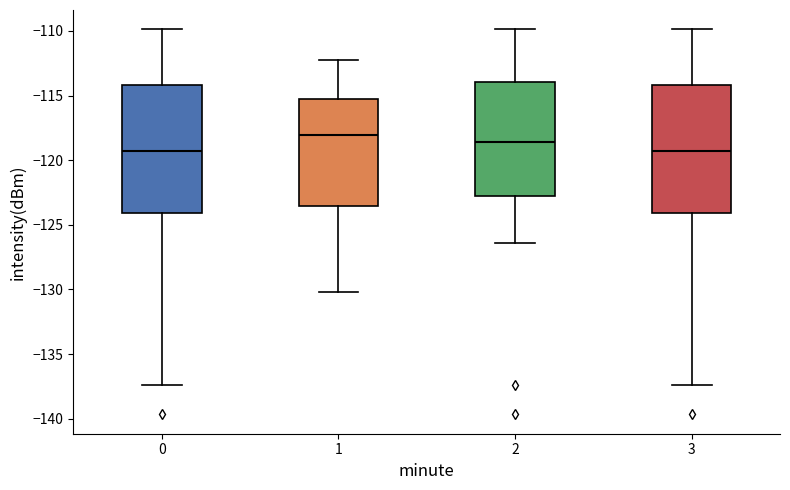

Reading left to right, transcribe this box plot: for each box, give where its median line is, the range the box spans, and where its two whiskers end, as read against the y-axis. The values are not printed on the chart, so give them approximately, as read against the axis.

0: median -119.5, box -124.0 to -114.0, whiskers -137.5 to -110.0
1: median -118.0, box -123.5 to -115.5, whiskers -130.0 to -112.0
2: median -118.5, box -123.0 to -114.0, whiskers -126.5 to -110.0
3: median -119.5, box -124.0 to -114.0, whiskers -137.5 to -110.0